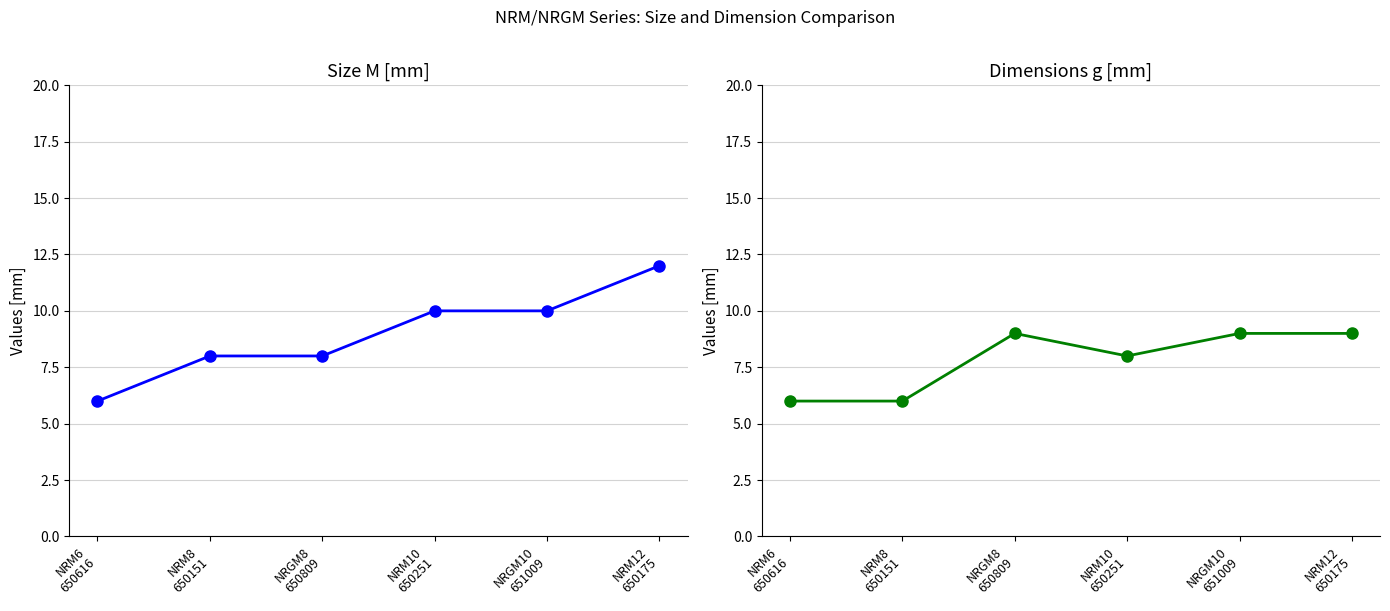

True or false: Dimensions g [mm] and Size M [mm] intersect in this chart.

True